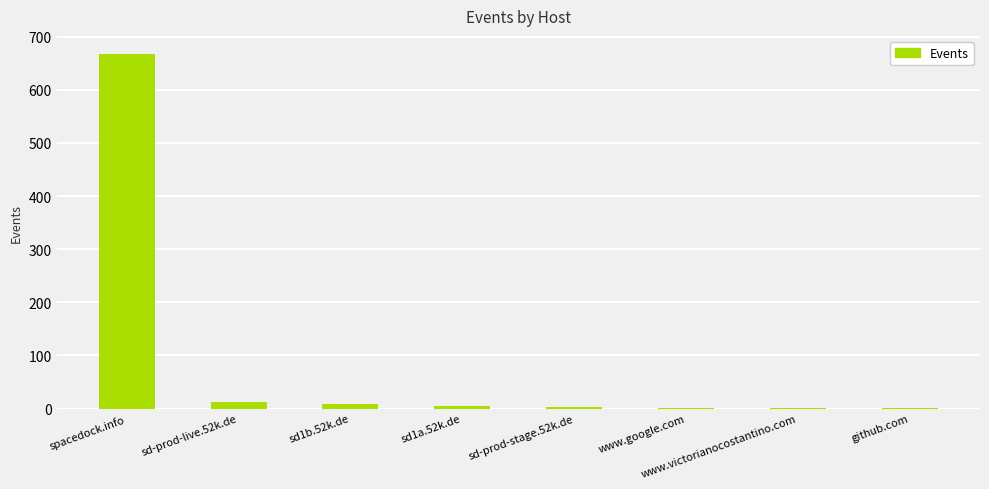

Which label corresponds to the largest value in the chart?

spacedock.info